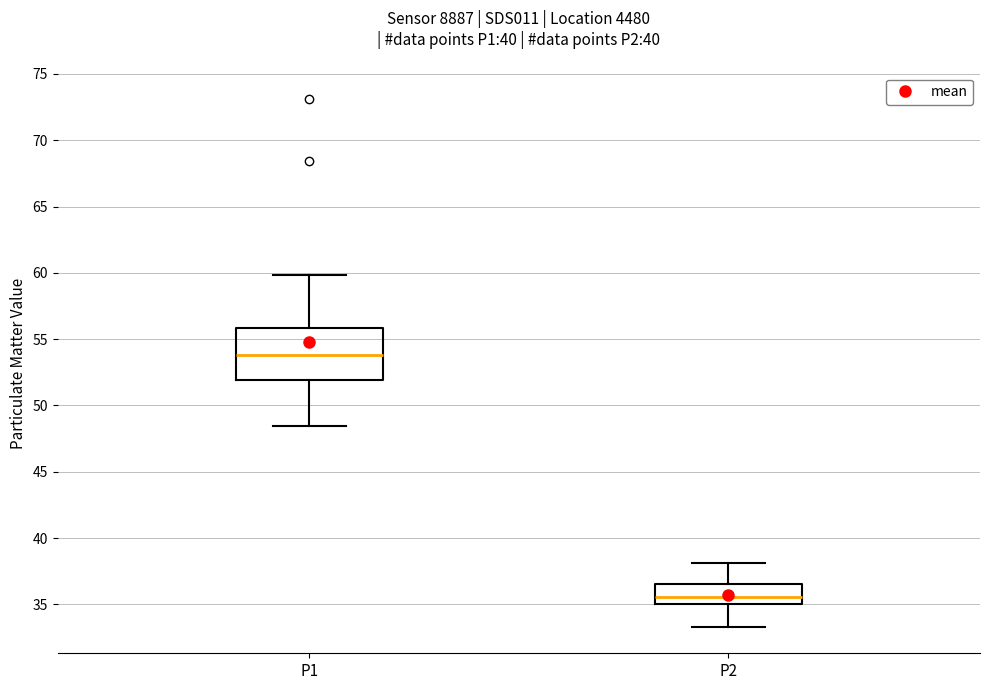

Reading left to right, transcribe this box plot: for each box, give where its median line is, the range the box spans, and where its two whiskers end, as read against the y-axis. The values are not printed on the chart, so give them approximately, as read against the axis.

P1: median 54.0, box 52.0 to 56.0, whiskers 48.5 to 60.0
P2: median 35.5, box 35.0 to 36.5, whiskers 33.5 to 38.0